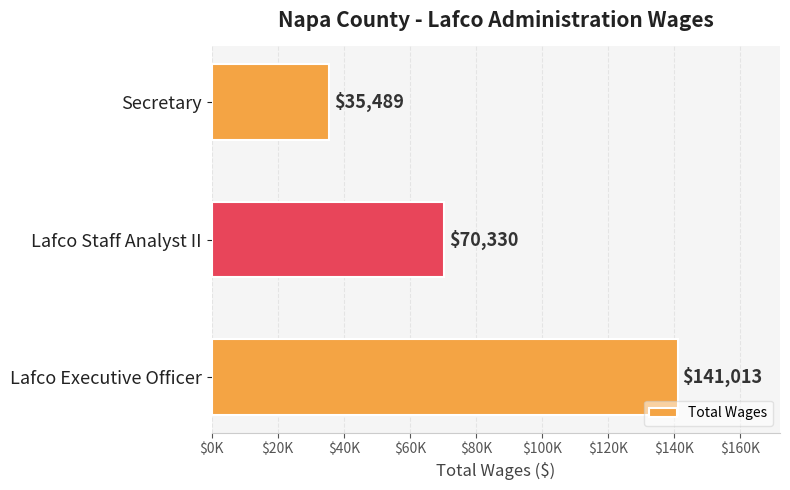

Are the bars horizontal?

Yes